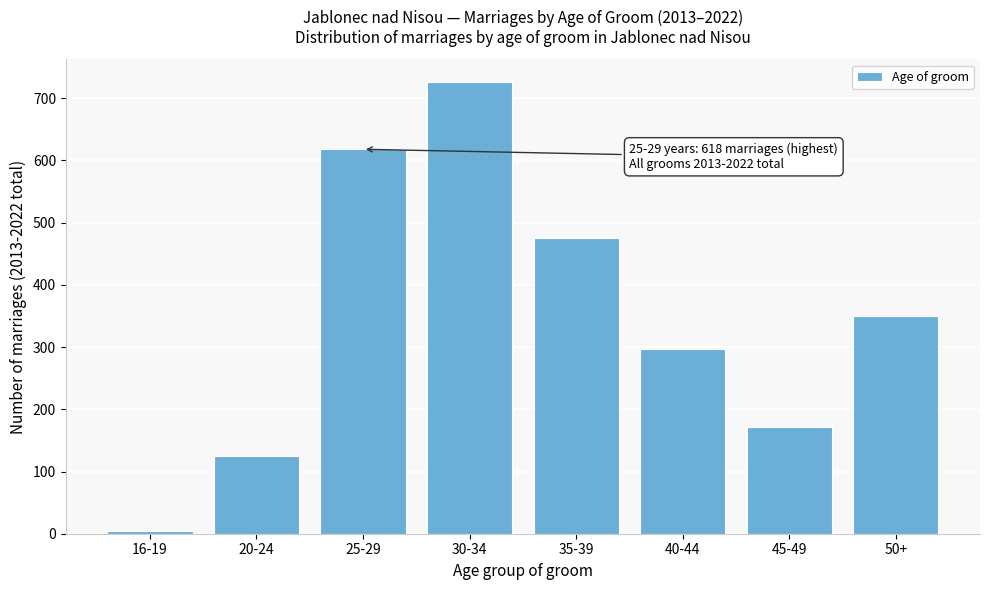

Reading left to right, list all the values displayed in this chart.

16-19=5	20-24=125	25-29=618	30-34=726	35-39=475	40-44=297	45-49=171	50+=350